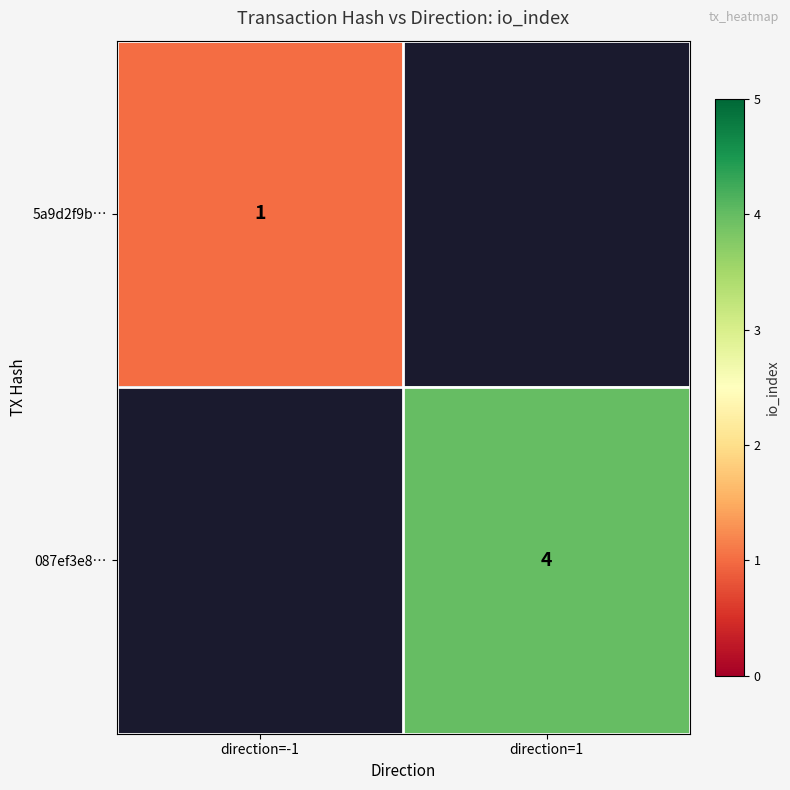

Is it true that 5a9d2f9b… equals 0 at direction=-1?

False